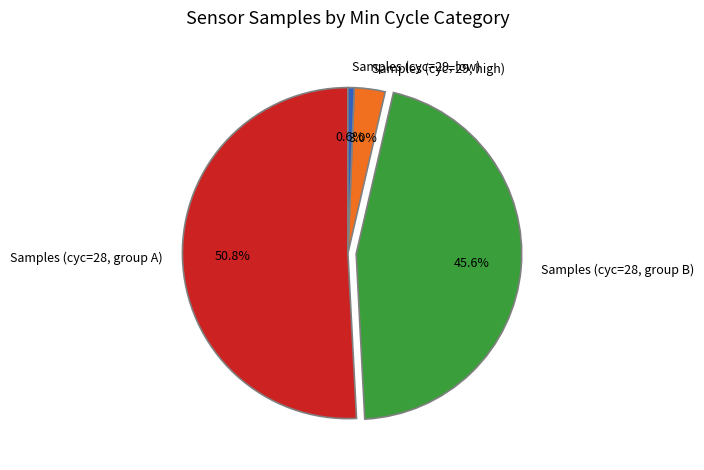

Is there any slice that represents more than half of the pie?

Yes